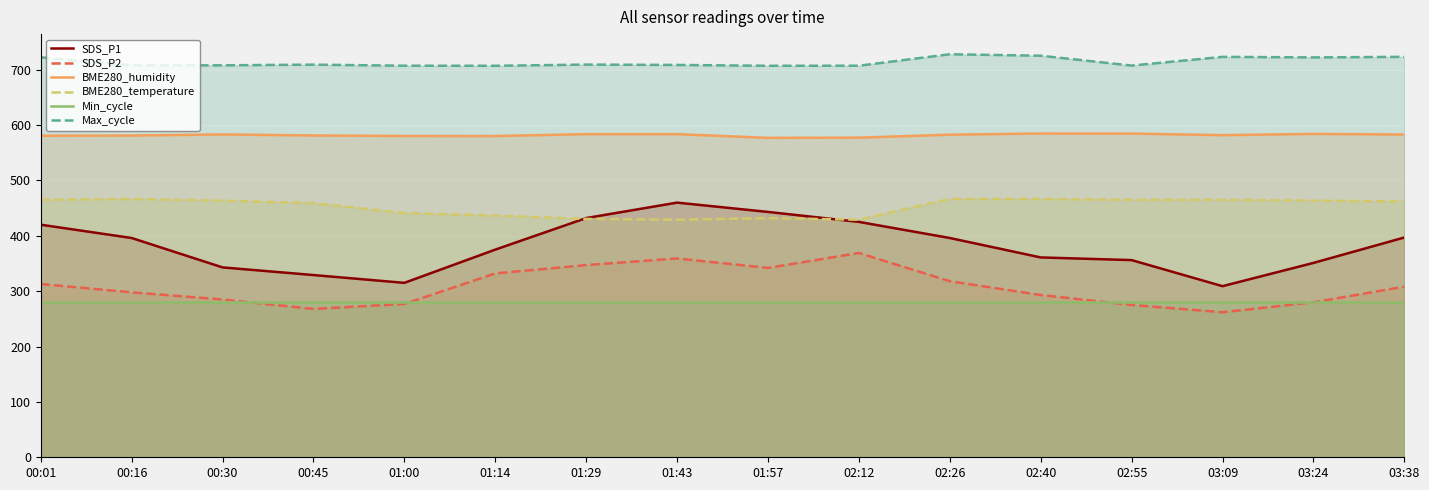

What is the sum of the BME280_humidity values at 02:26 and 01:14?

1162.8